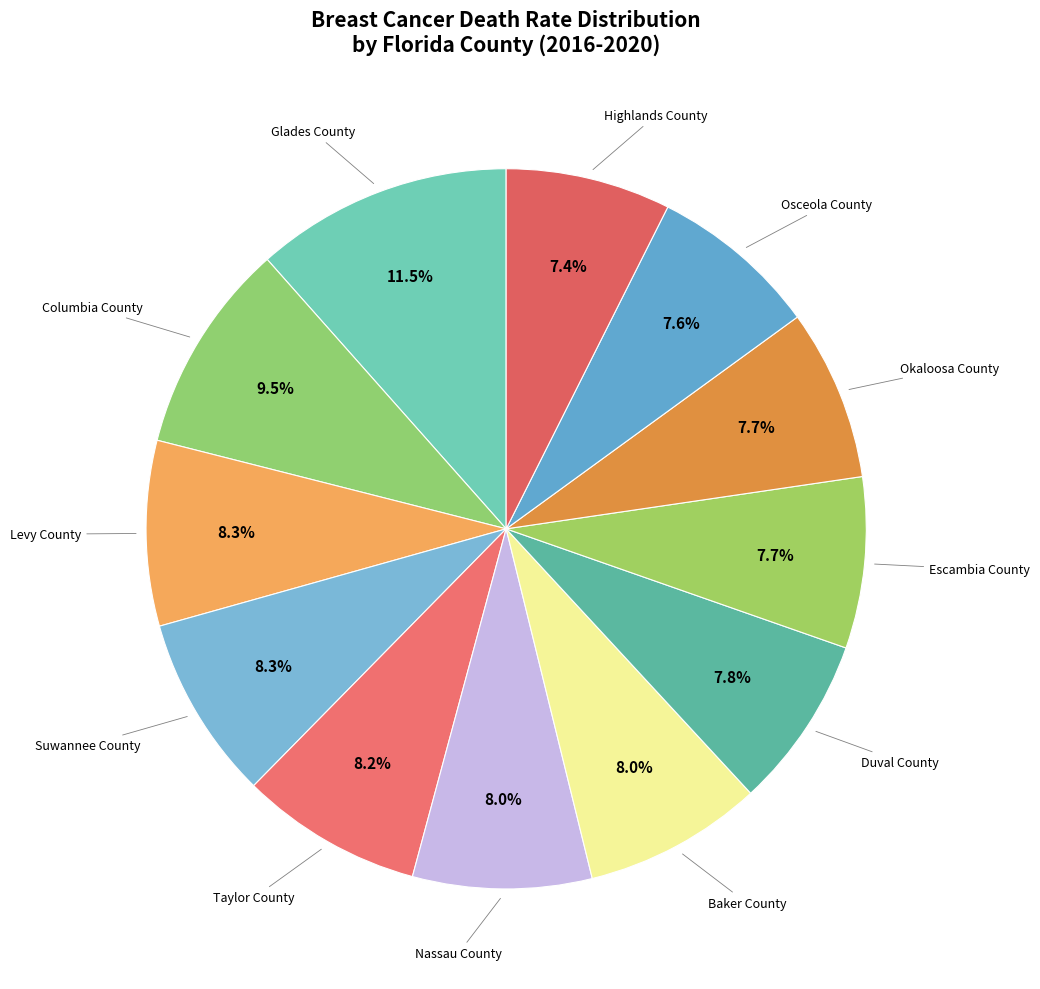

How many slices are in this pie chart?

12